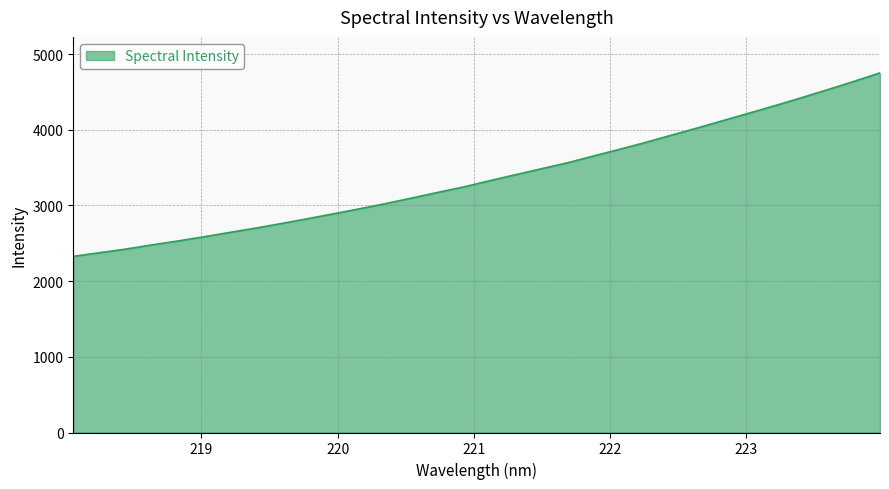

What is the minimum value shown in the chart?

2327.4